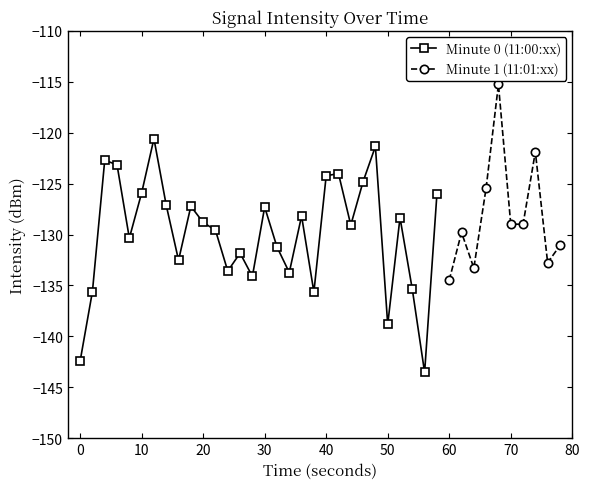

At which category does intensity(dBm) min-per-minute reach its first local valley?

2